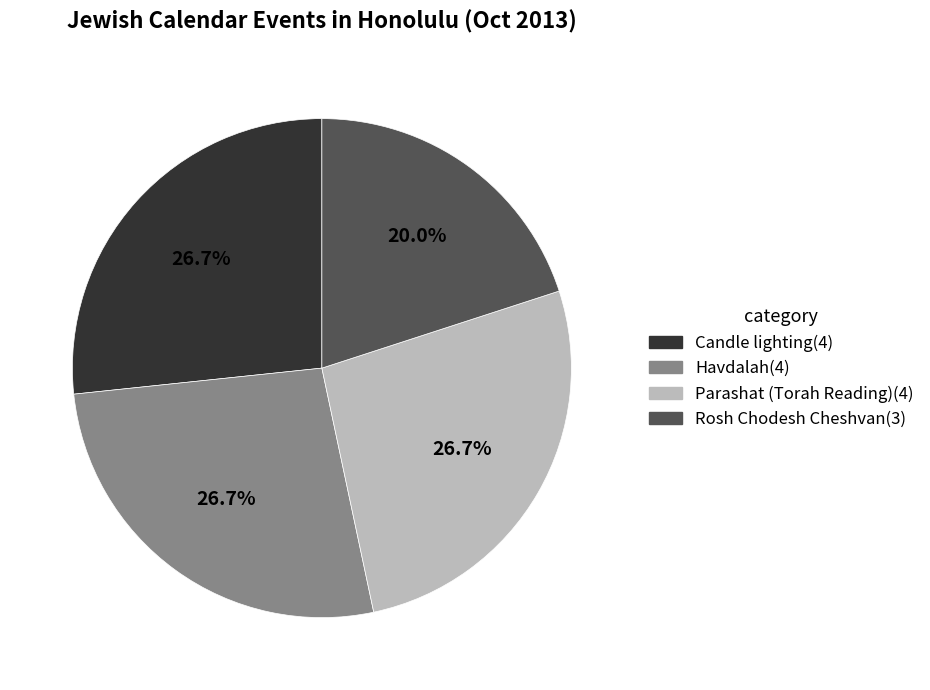

Count the number of slices in the pie.

4